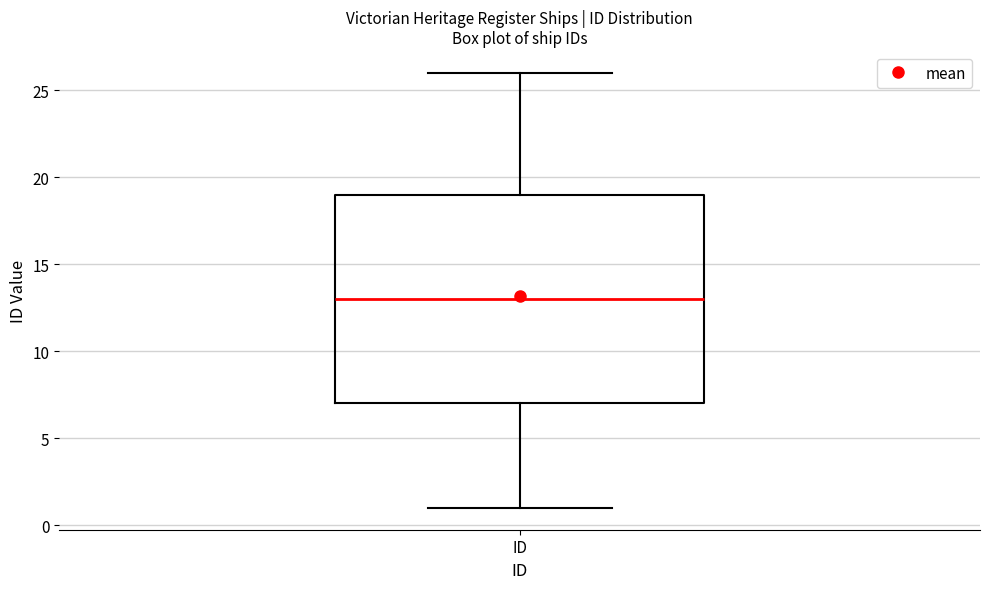

Transcribe this box plot: give where the median line is, the range the box spans, and where the two whiskers end, as read against the y-axis. The values are not printed on the chart, so give them approximately, as read against the axis.

median 13, box 7 to 19, whiskers 1 to 26